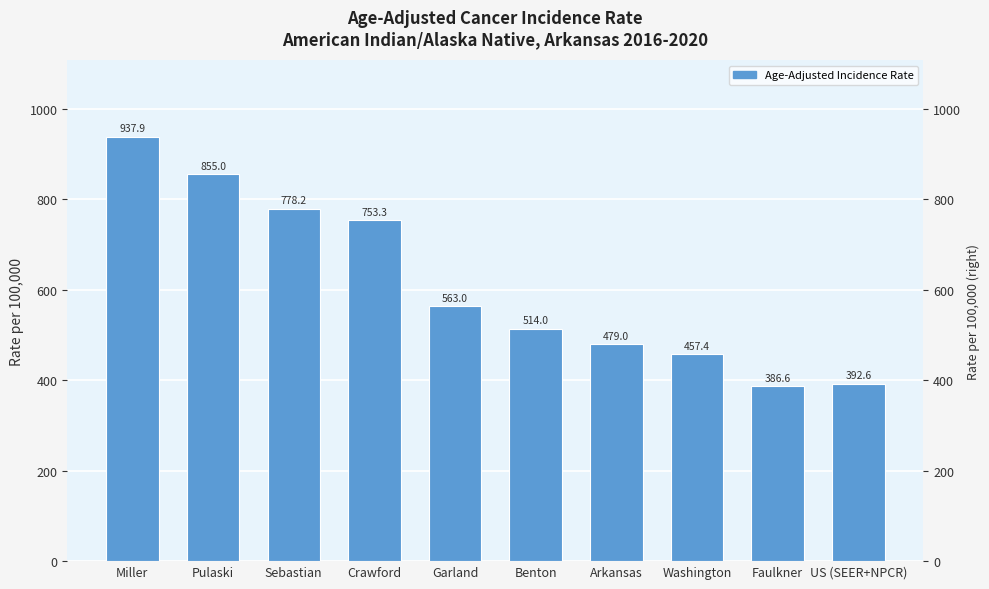

Does the chart contain any negative values?

No